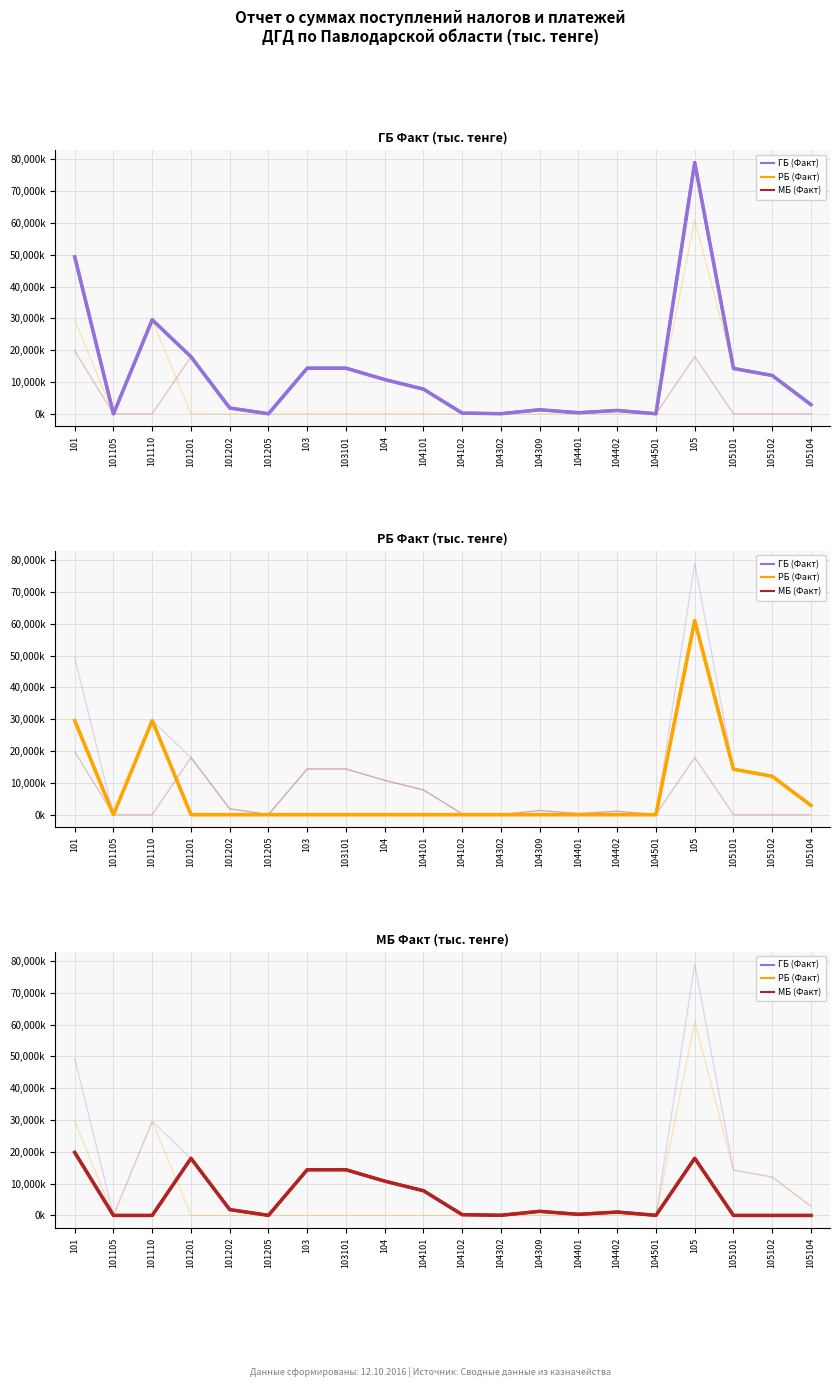

List the labels in order of ГБ (Факт) value, largest first.

105, 101, 101110, 101201, 103, 103101, 105101, 105102, 104, 104101, 105104, 101202, 104309, 104402, 104401, 104102, 104302, 101205, 104501, 101105